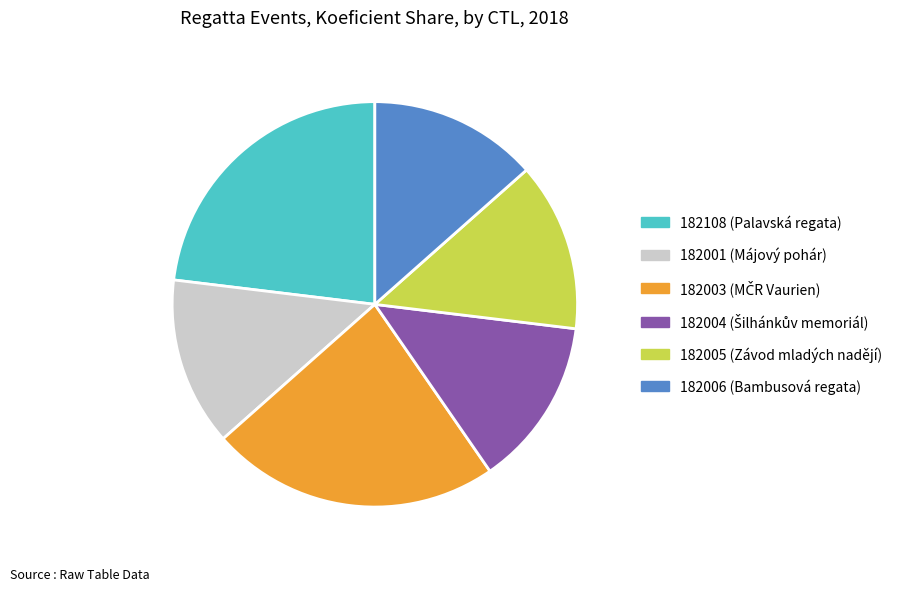

Does 182006 account for over 50% of the chart?

No